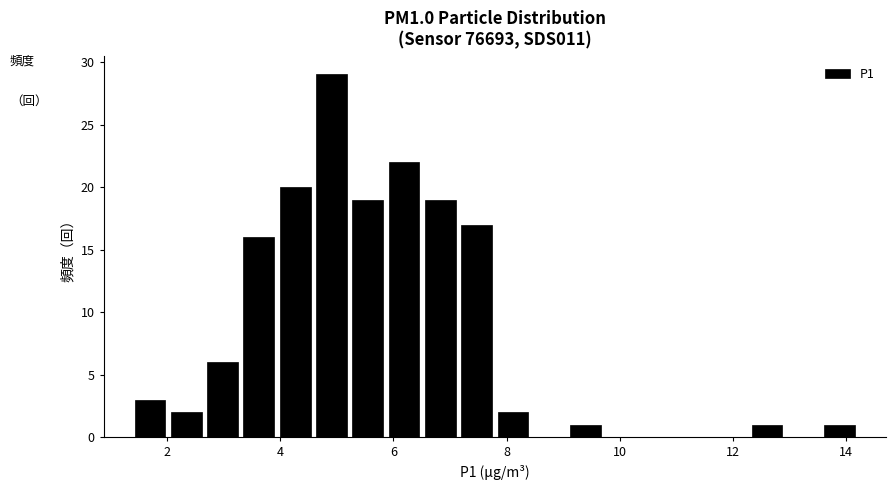

Around what value on the x-axis is the tallest bar? Give the approximate position of its centre, as read against the axis.

5.0